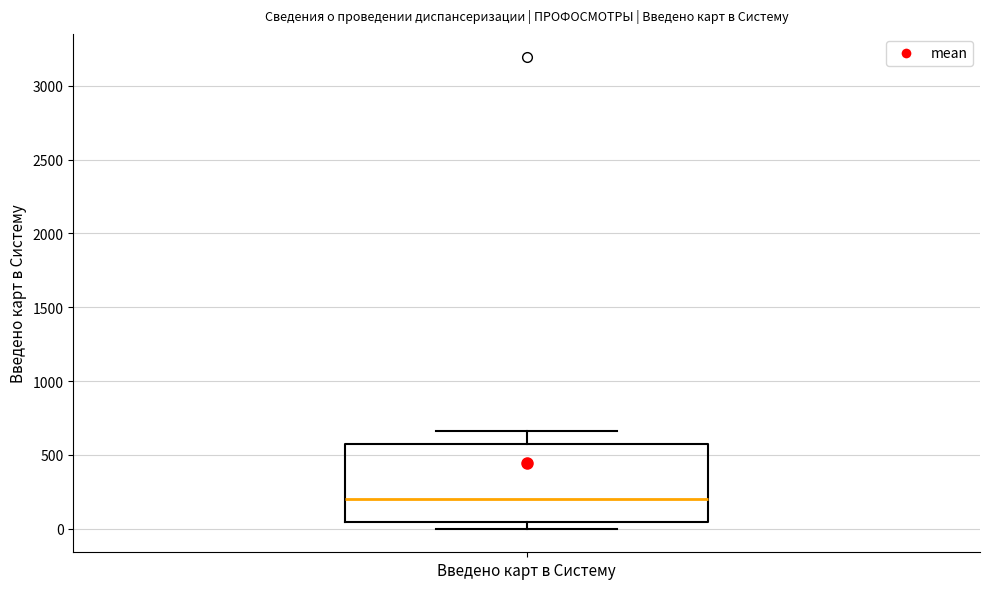

Where does the median line of the box for Введено карт в Систему sit on the y-axis? The values are not printed on the chart, so give them approximately, as read against the axis.

200